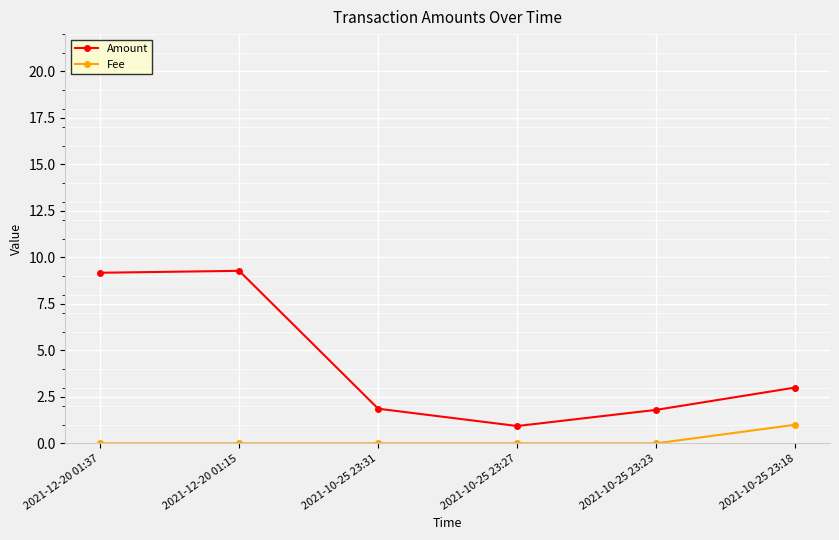

Which series changed the most between 2021-12-20 01:37 and 2021-10-25 23:18?

Amount